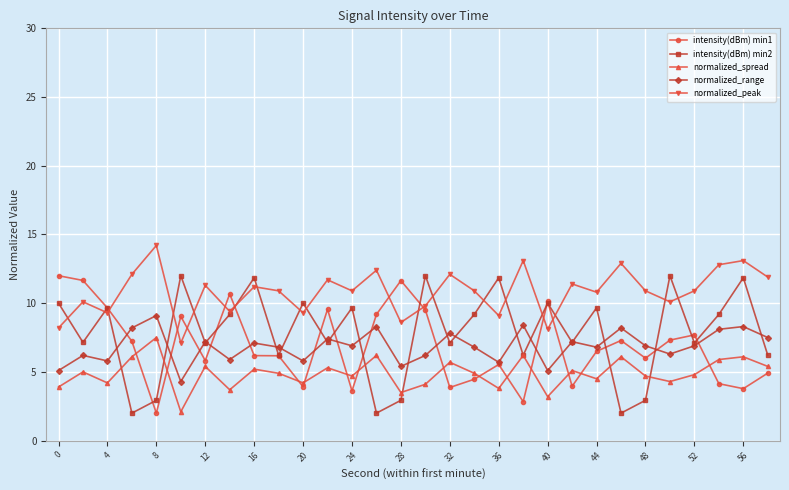

Which series has the largest total across all categories?

normalized_peak